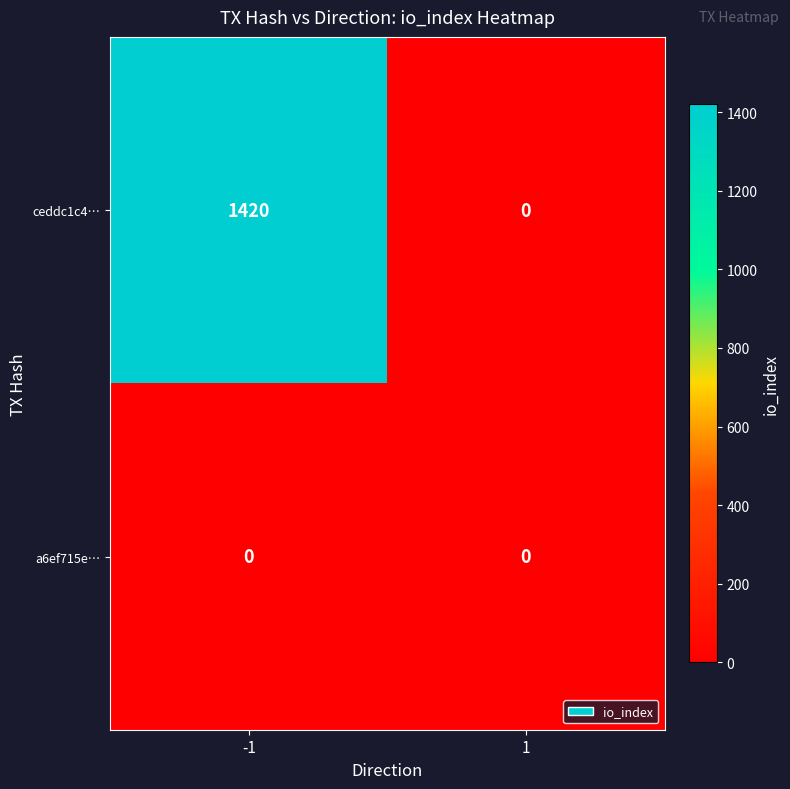

List the series in order of their overall mean, highest first.

ceddc1c4…, a6ef715e…